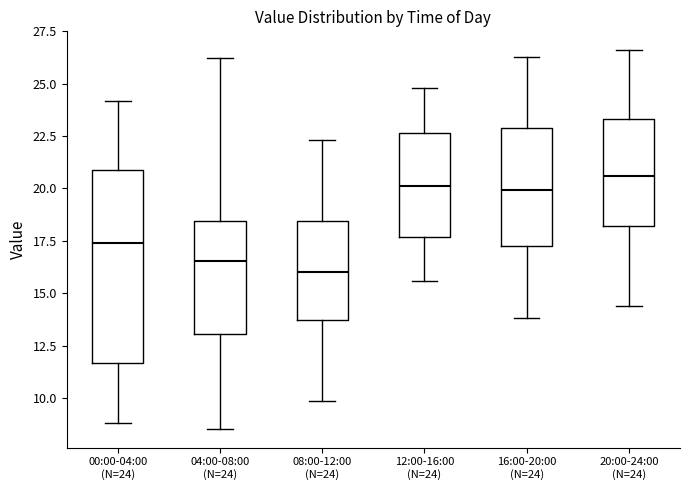

Reading left to right, read every box against the y-axis: the position of its median line, the range the box covers, and the ends of its whiskers. The values are not printed on the chart, so give them approximately, as read against the axis.

00:00-04:00 (N=24): median 17.5, box 11.5 to 21.0, whiskers 9.0 to 24.0
04:00-08:00 (N=24): median 16.5, box 13.0 to 18.5, whiskers 8.5 to 26.0
08:00-12:00 (N=24): median 16.0, box 13.5 to 18.5, whiskers 10.0 to 22.5
12:00-16:00 (N=24): median 20.0, box 17.5 to 22.5, whiskers 15.5 to 25.0
16:00-20:00 (N=24): median 20.0, box 17.5 to 23.0, whiskers 14.0 to 26.5
20:00-24:00 (N=24): median 20.5, box 18.0 to 23.5, whiskers 14.5 to 26.5